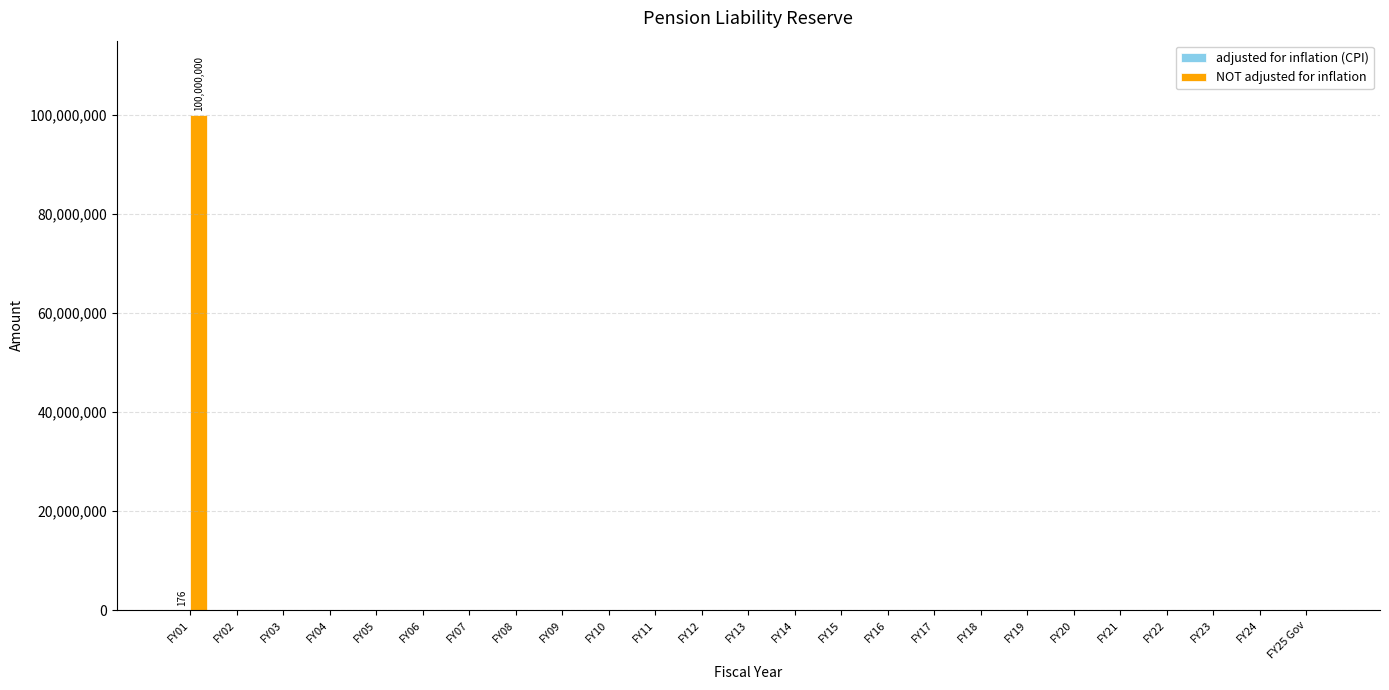

How many categories are shown in the chart?

25